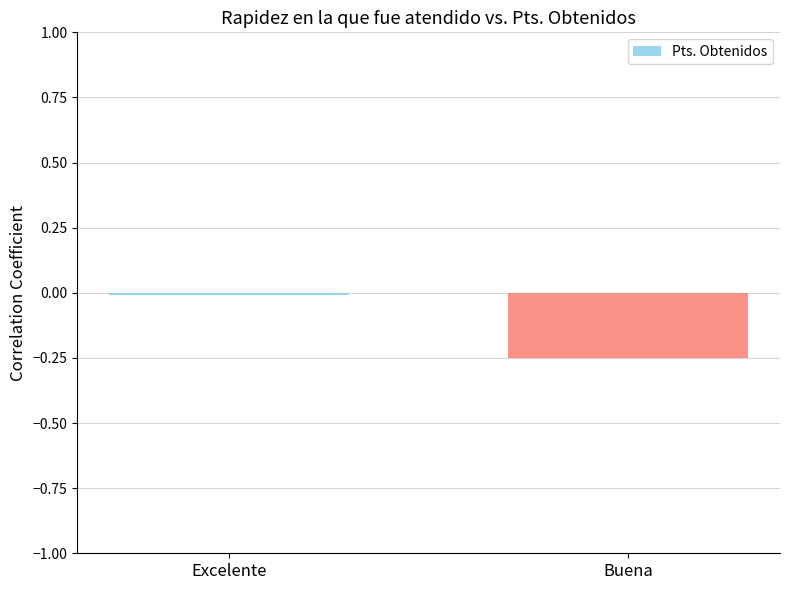

What position from the right is Buena?

1